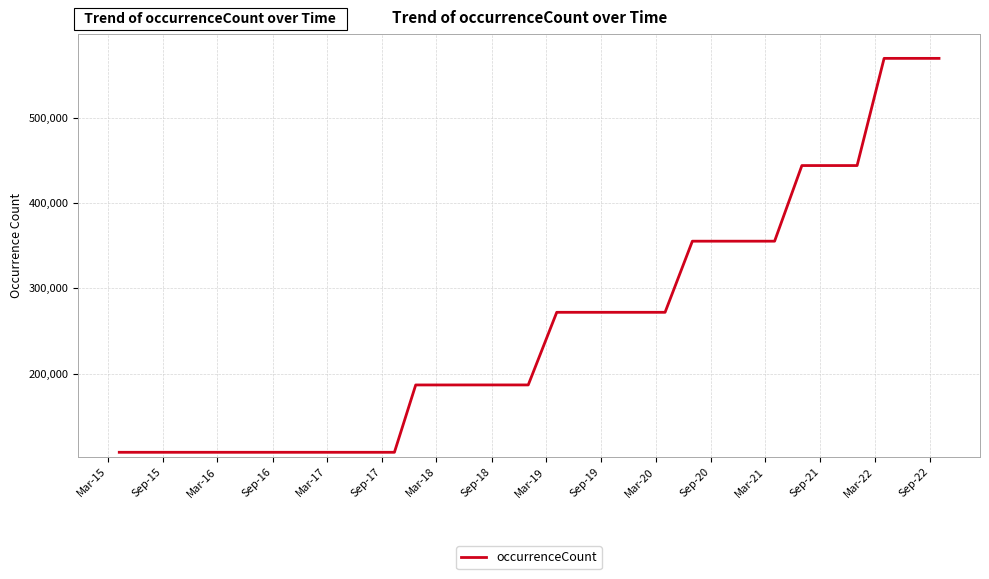

What is the minimum value shown in the chart?

107557